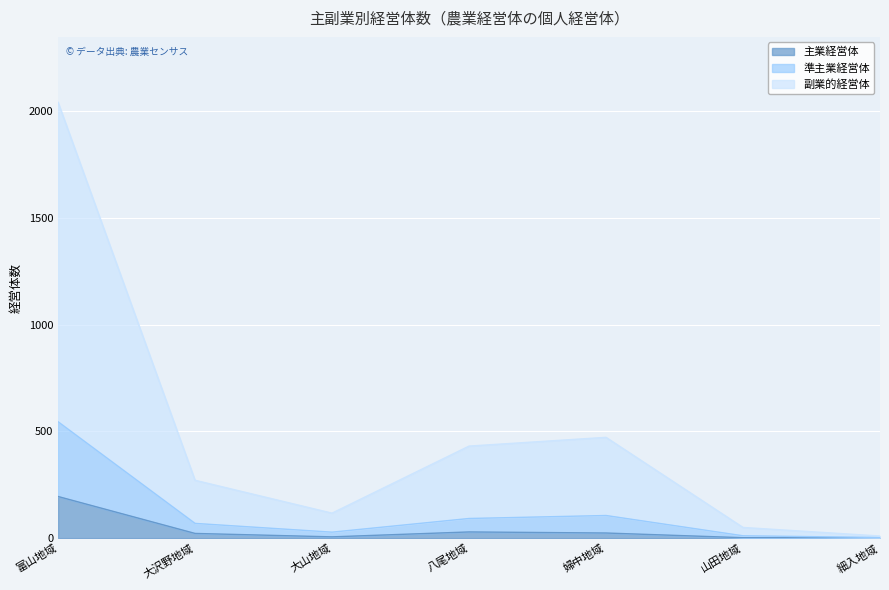

Is it true that 主業経営体 equals 350 at 富山地域?

False